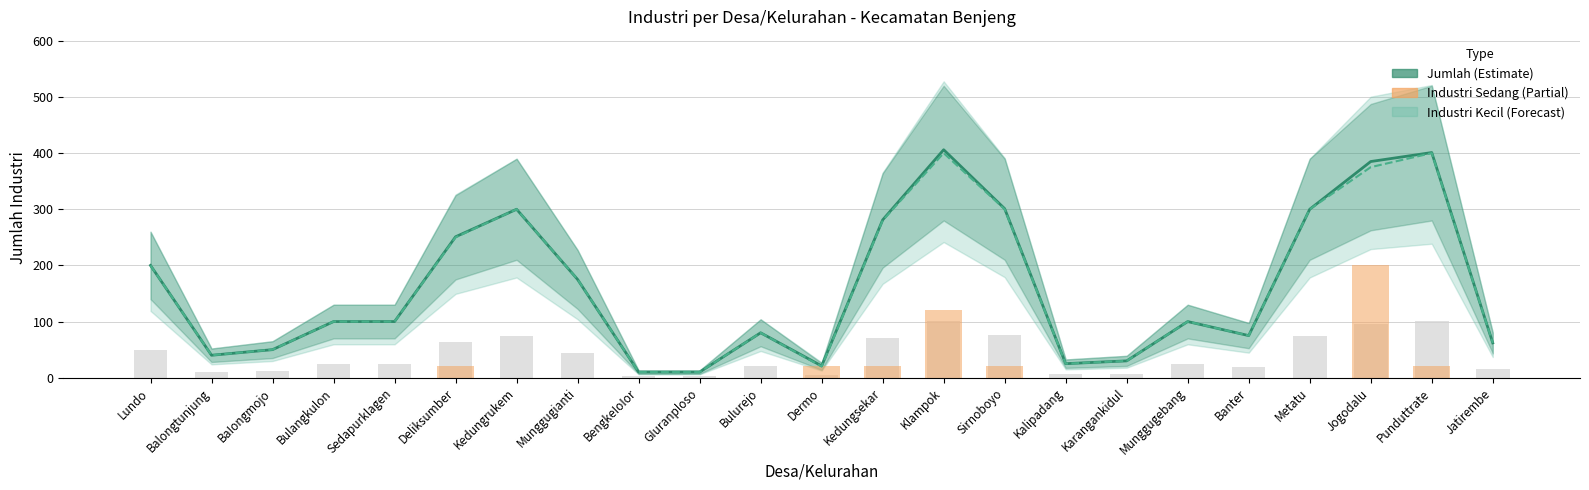

At how many categories does at least one series exceed 396?

2